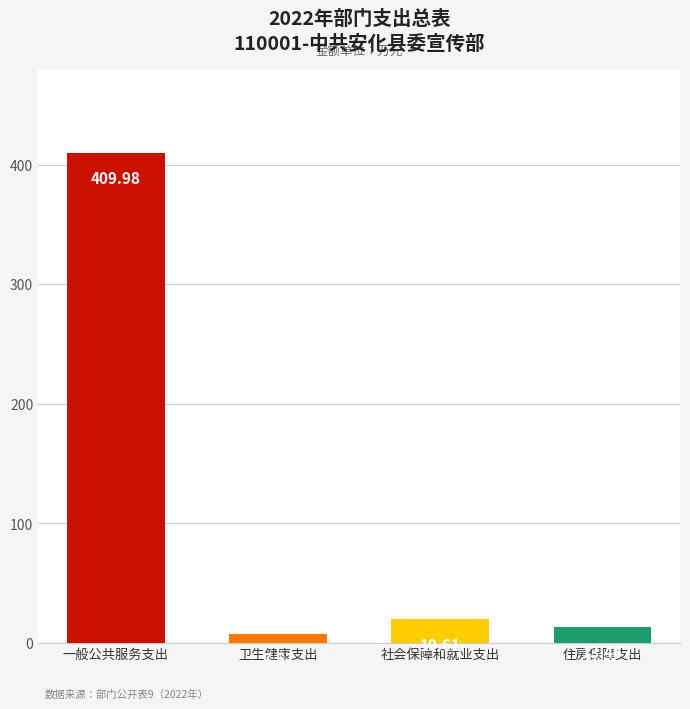

How many data points are less than 19?

2